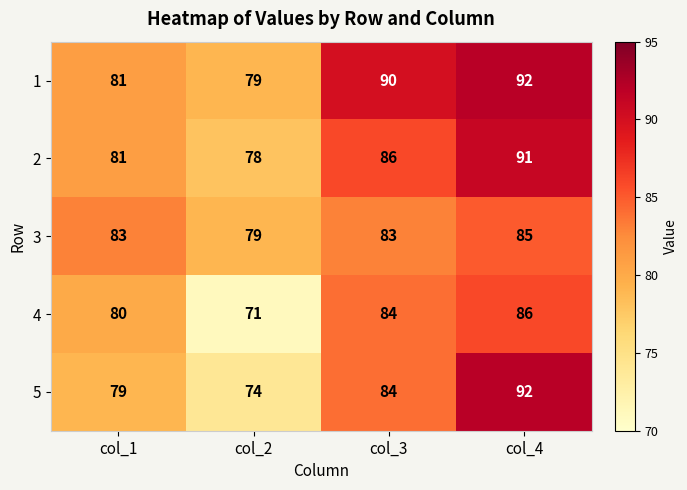

How many 4 values are between 80 and 86?

3